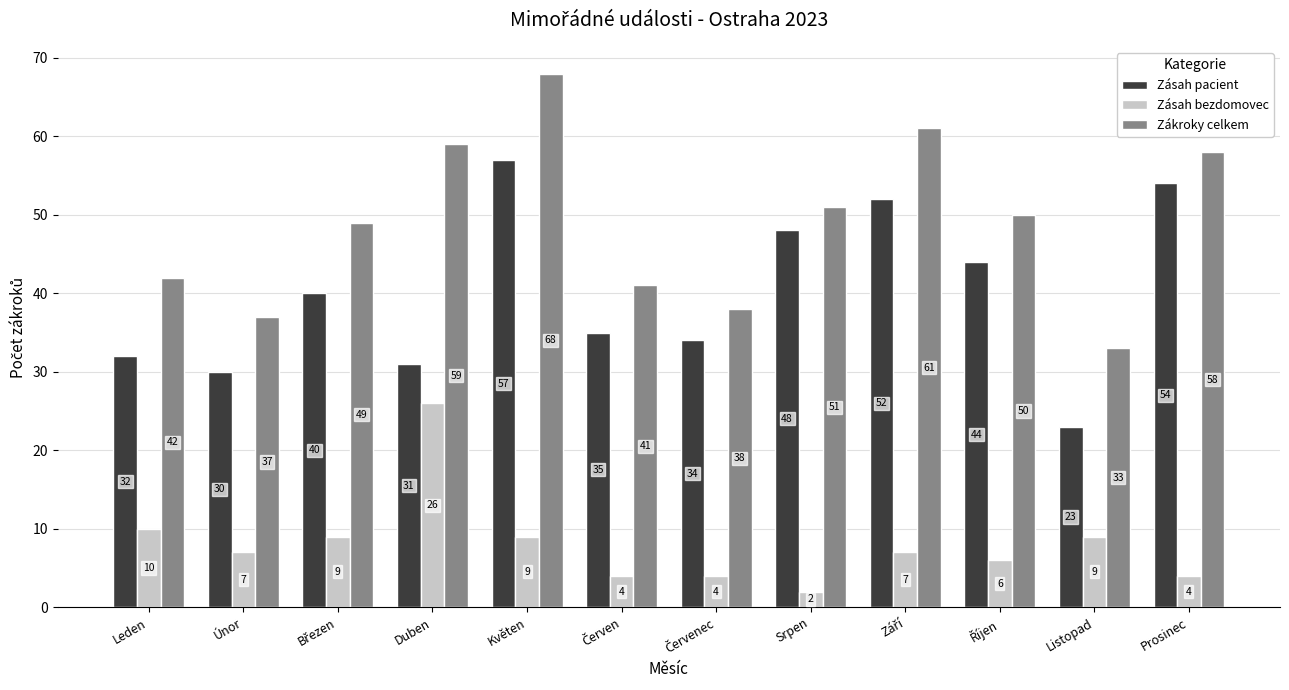

Which series has the widest spread of values?

Zákroky celkem